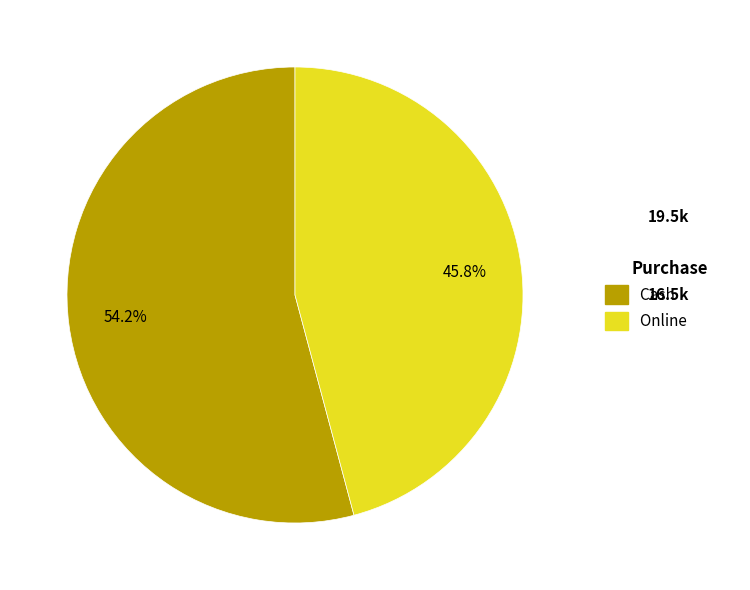

To the nearest percent, what is the difference between the largest and smallest slice percentages?

8%